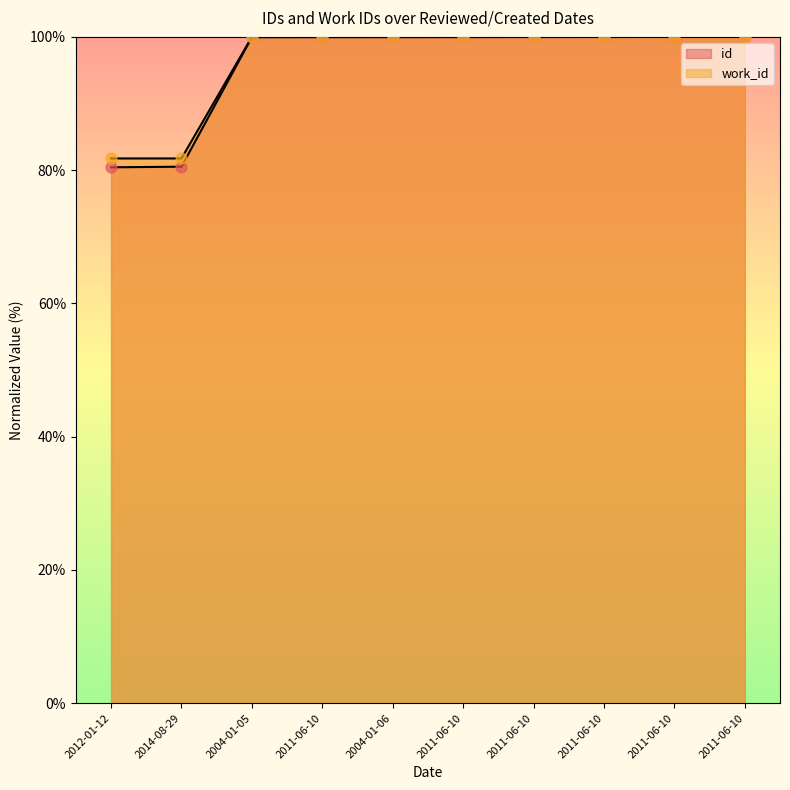

What are all the series names shown in the legend?

id, work_id